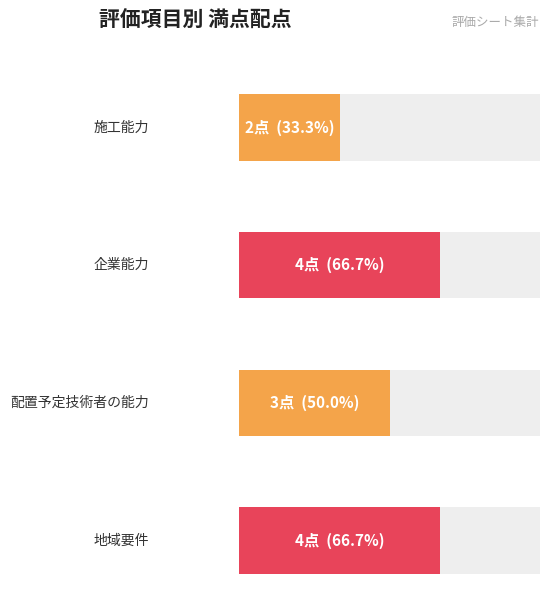

Rank the categories by value from highest to lowest.

1, 3, 2, 0